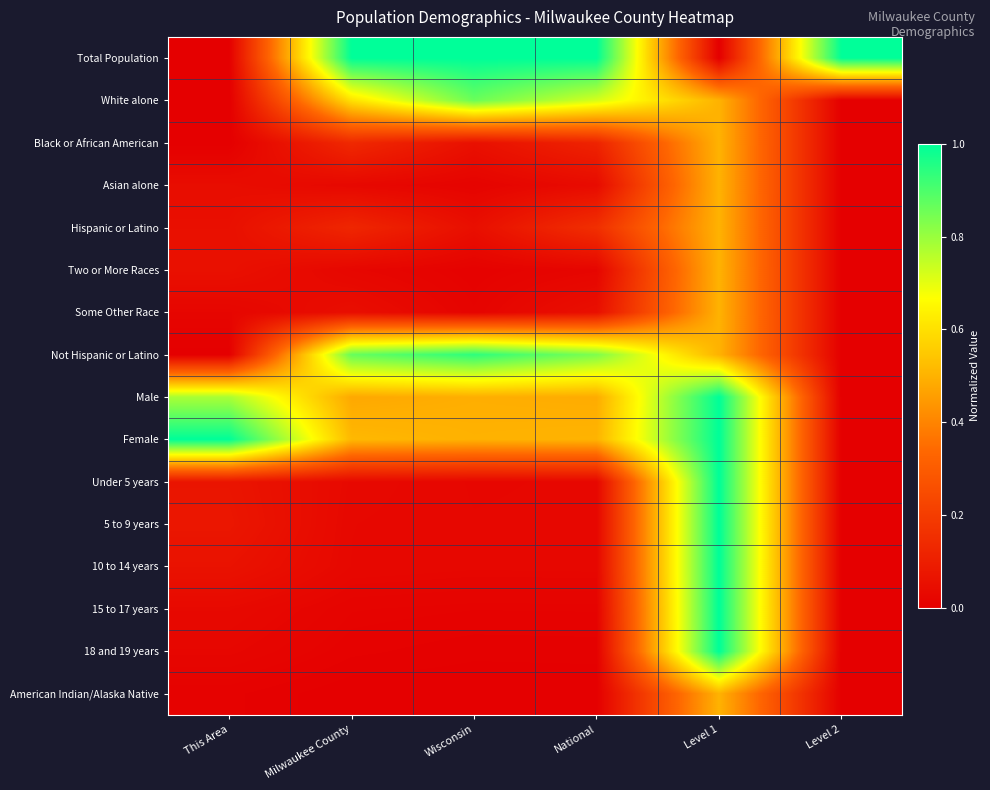

What is the total value across all series at Milwaukee County?

3.9